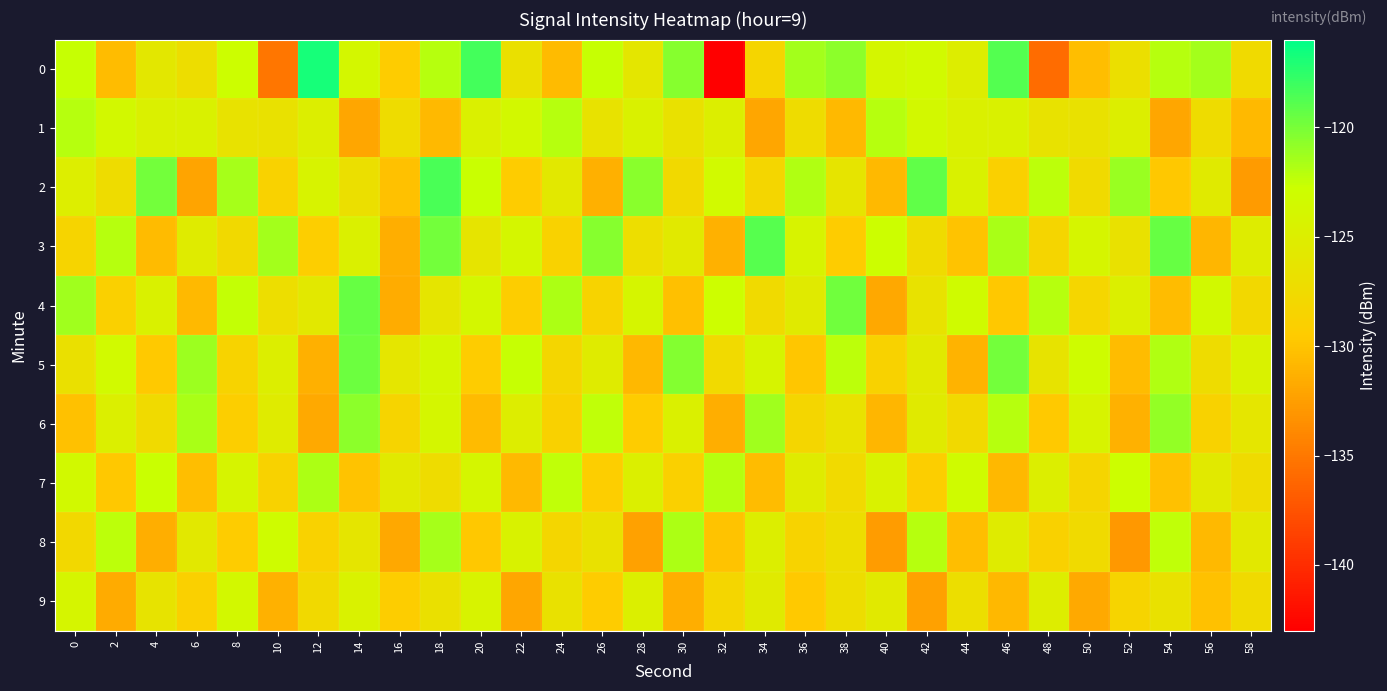

What is the difference between the highest and lowest values at 42?

13.1